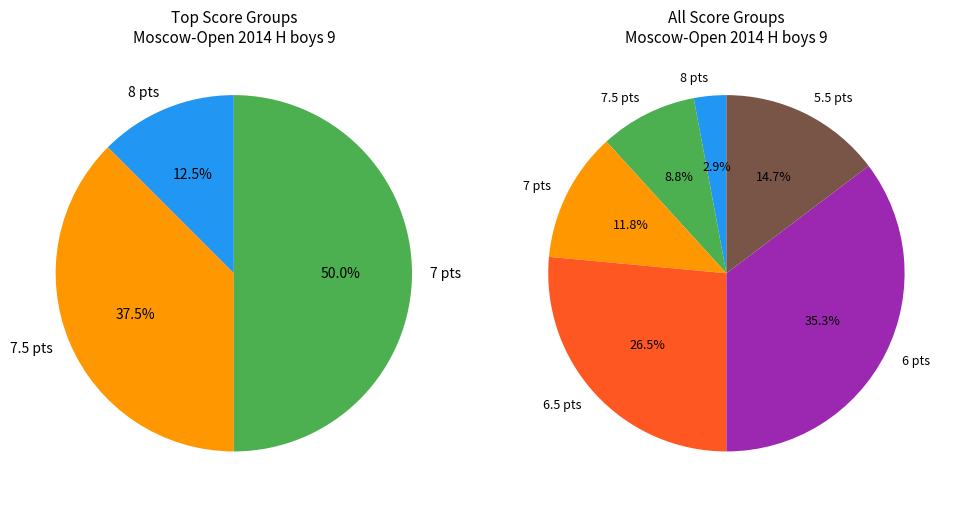

What is the smallest slice in the pie chart?

8